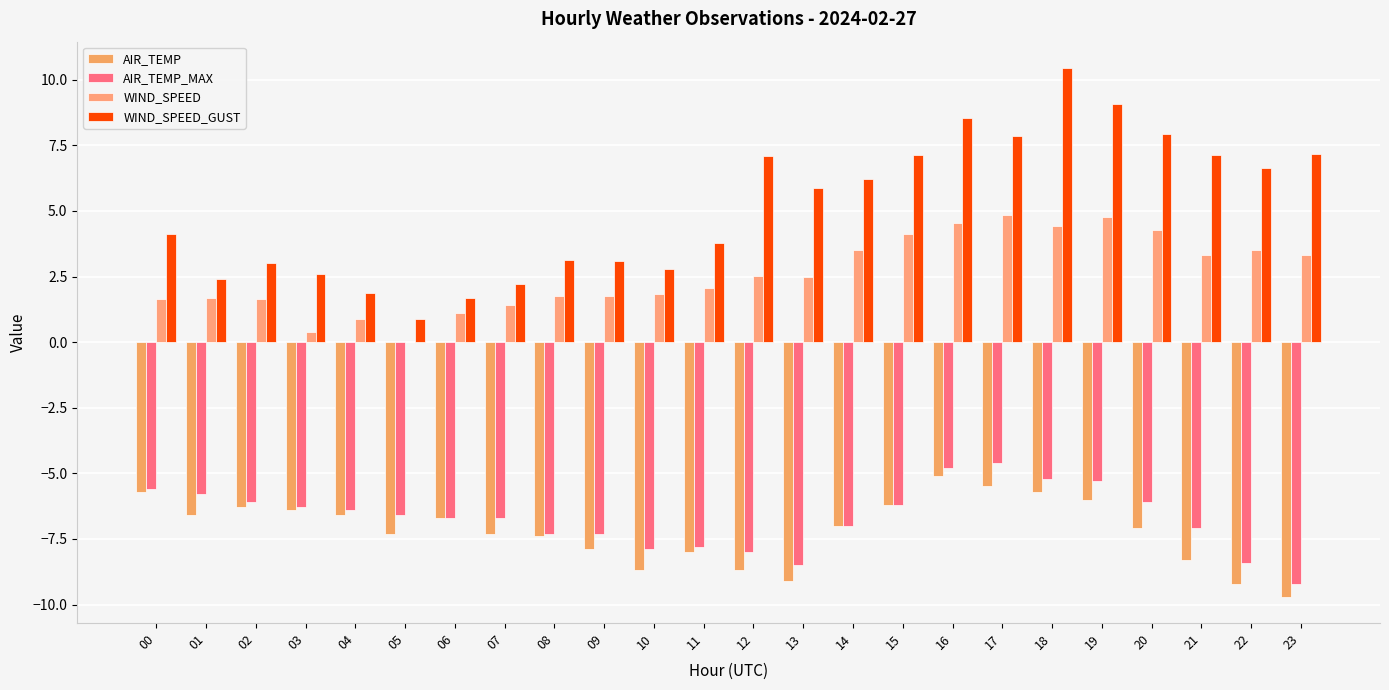

What is the minimum value for AIR_TEMP_MAX?

-9.2